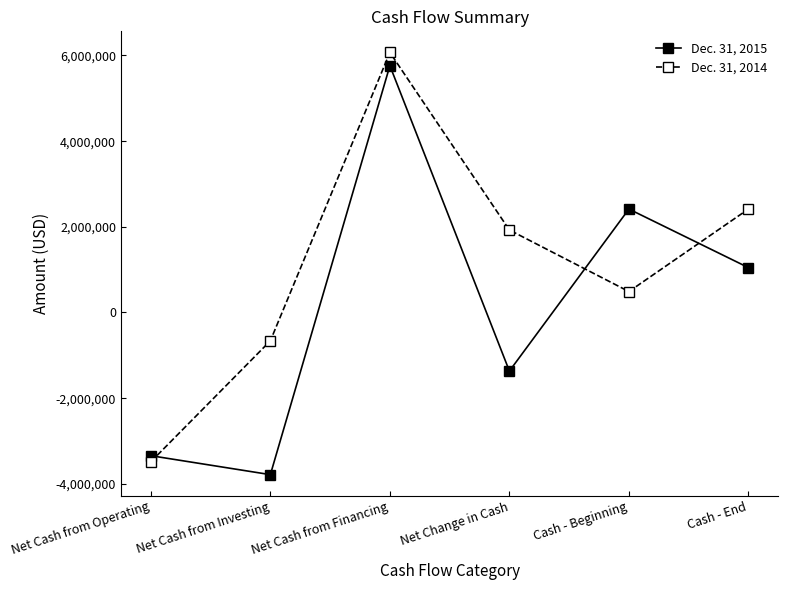

Which series ends up on top after the final intersection of Dec. 31, 2014 and Dec. 31, 2015?

Dec. 31, 2014